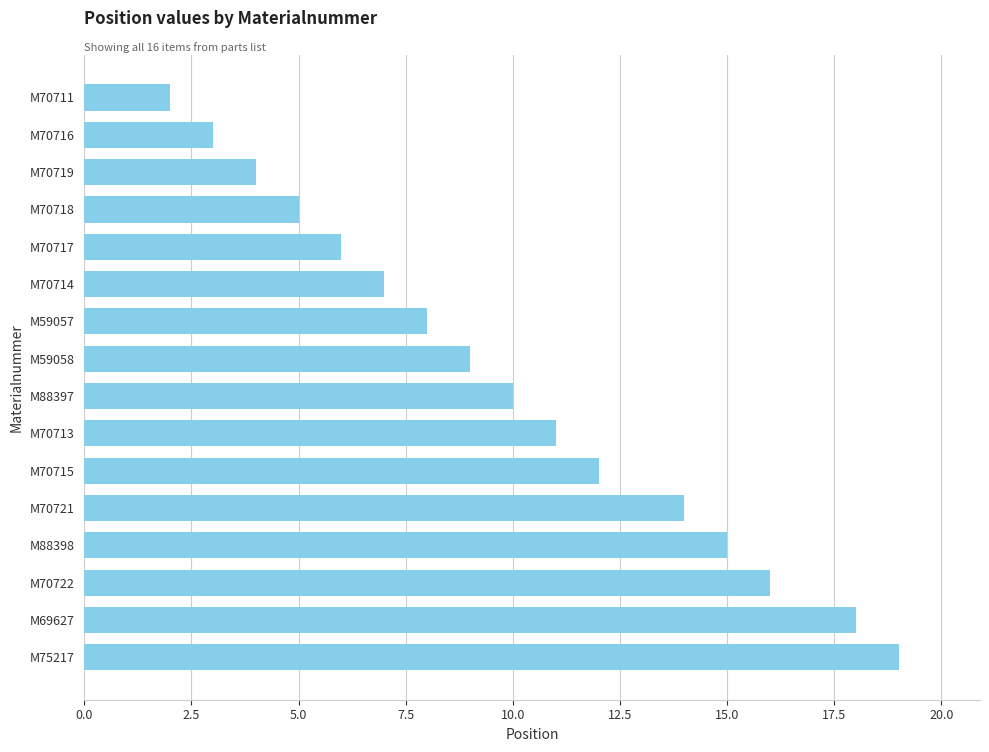

The value at M70711 is 4. True or false?

False